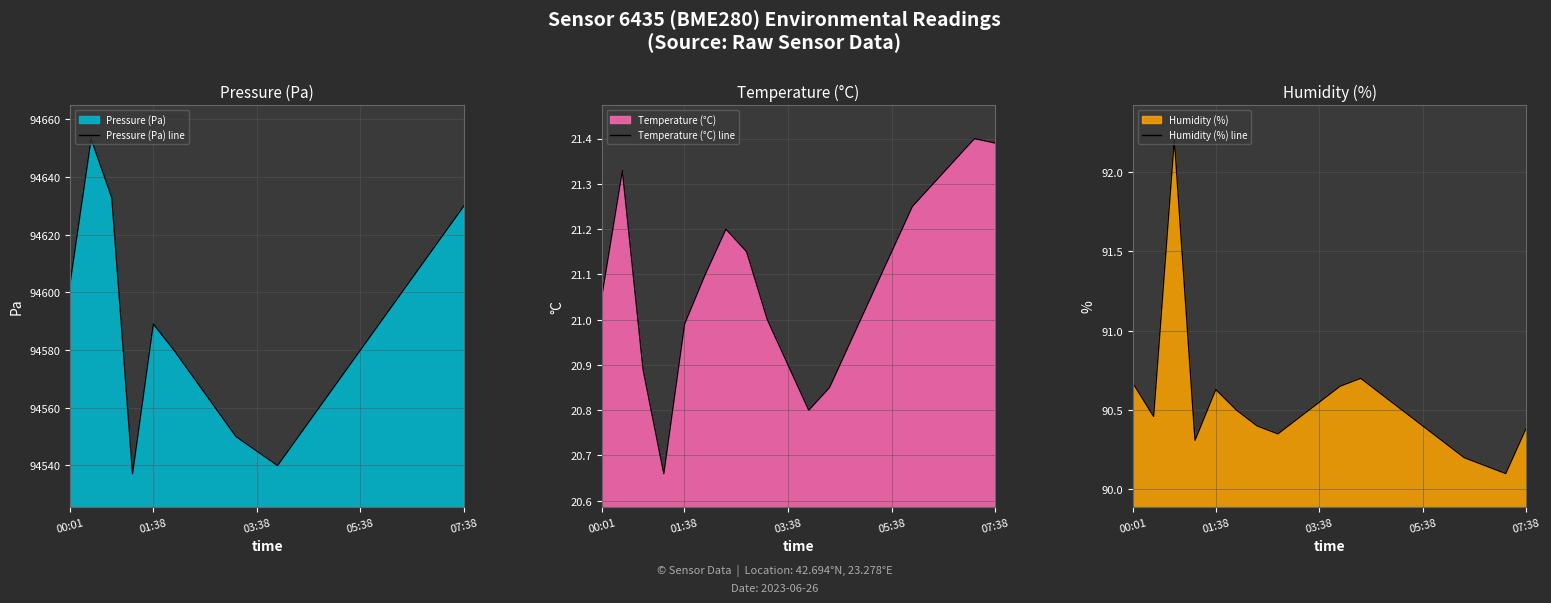

Is it true that Pressure (Pa) line equals 94545.0 at 03:38?

True